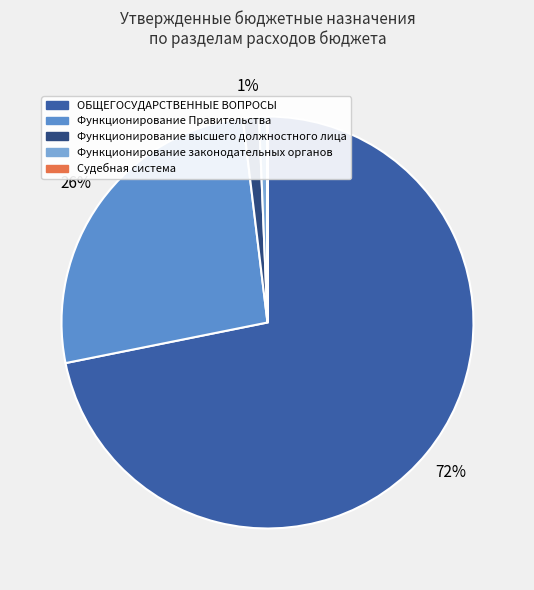

Between Функционирование высшего должностного лица and Функционирование Правительства, which is larger?

Функционирование Правительства